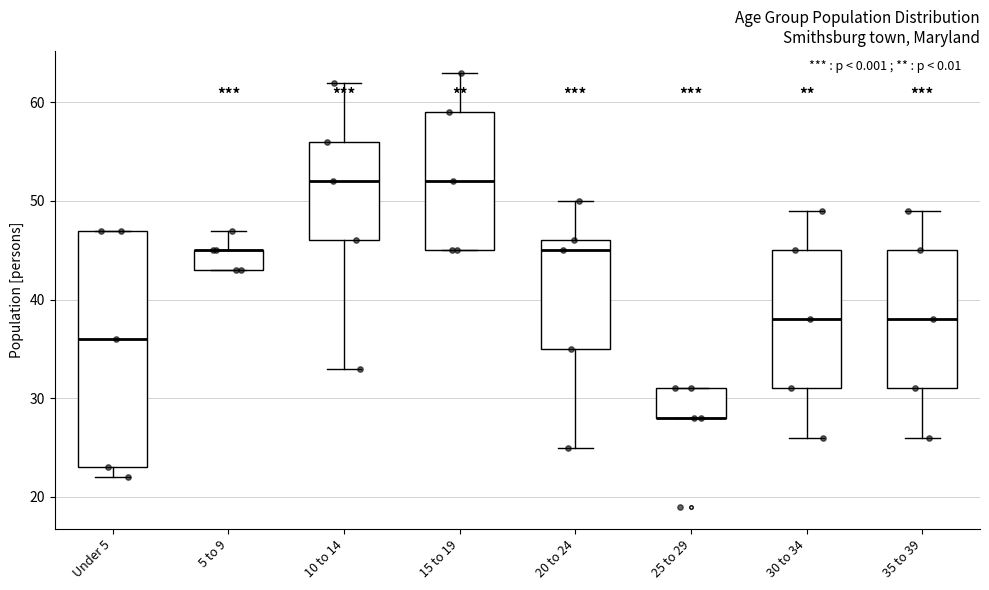

Reading left to right, transcribe this box plot: for each box, give where its median line is, the range the box spans, and where its two whiskers end, as read against the y-axis. The values are not printed on the chart, so give them approximately, as read against the axis.

Under 5: median 36, box 23 to 47, whiskers 22 to 47
5 to 9: median 45 (drawn on the box's upper edge), box 43 to 45, whiskers 43 to 47
10 to 14: median 52, box 46 to 56, whiskers 33 to 62
15 to 19: median 52, box 45 to 59, whiskers 45 to 63
20 to 24: median 45, box 35 to 46, whiskers 25 to 50
25 to 29: median 28 (drawn on the box's lower edge), box 28 to 31, whiskers 28 to 31
30 to 34: median 38, box 31 to 45, whiskers 26 to 49
35 to 39: median 38, box 31 to 45, whiskers 26 to 49